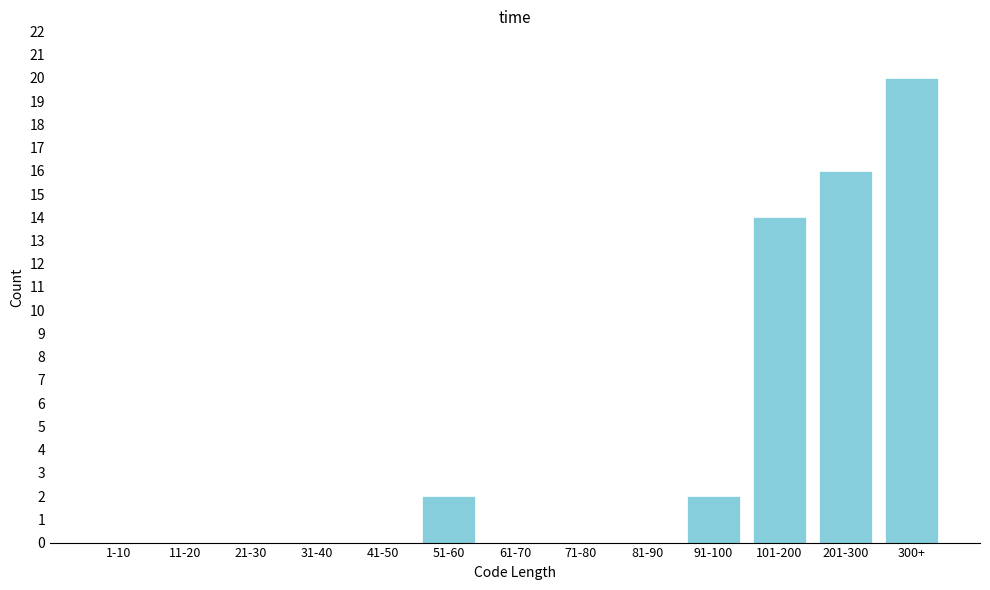

Reading left to right, transcribe all the data shown in this chart.

1-10=0	11-20=0	21-30=0	31-40=0	41-50=0	51-60=2	61-70=0	71-80=0	81-90=0	91-100=2	101-200=14	201-300=16	300+=20